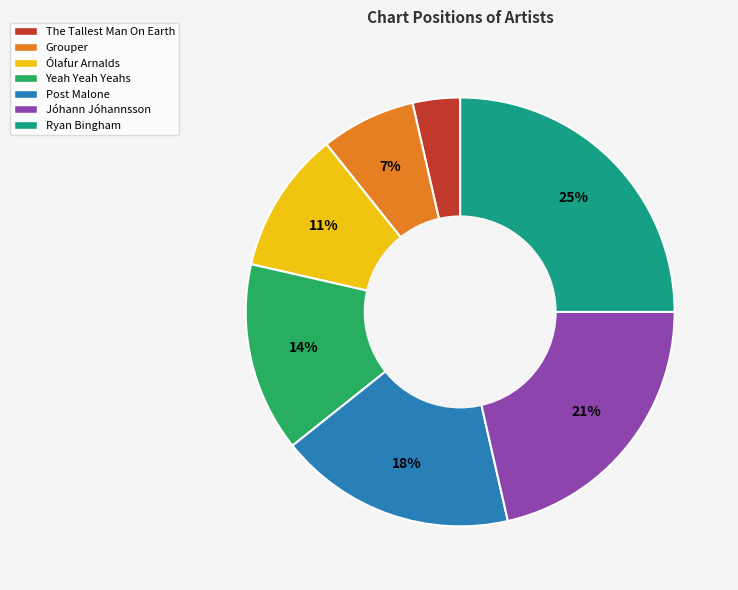

Which has a higher value, Jóhann Jóhannsson or Ólafur Arnalds?

Jóhann Jóhannsson